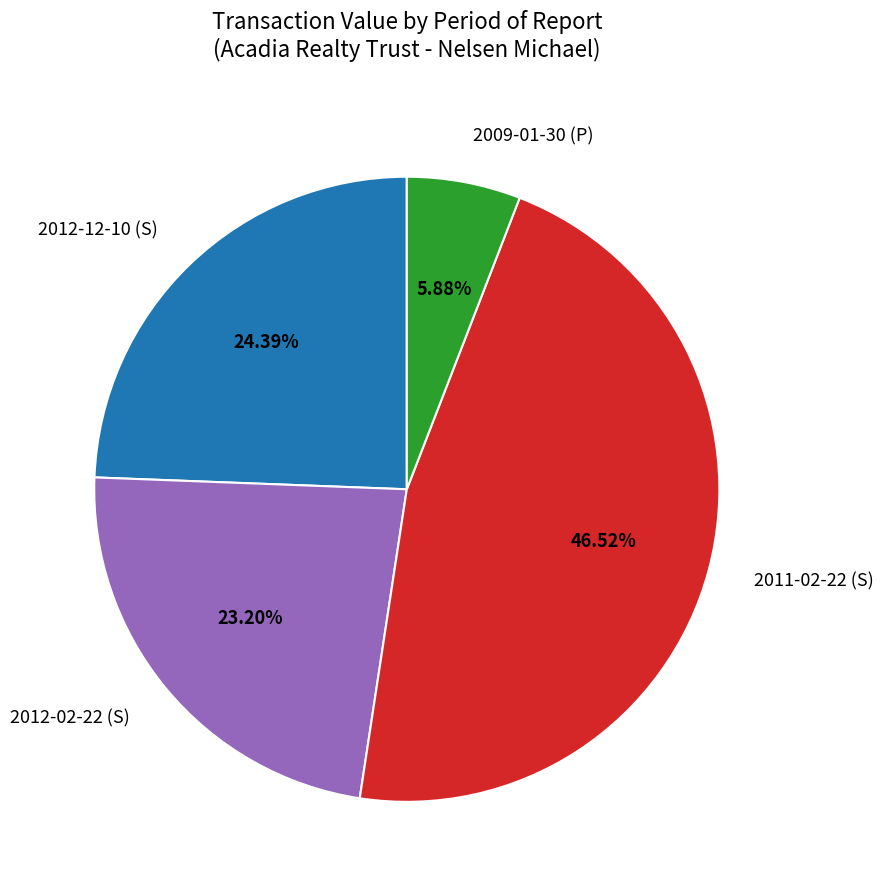

Which category has the smallest portion of the pie?

2009-01-30 (P)